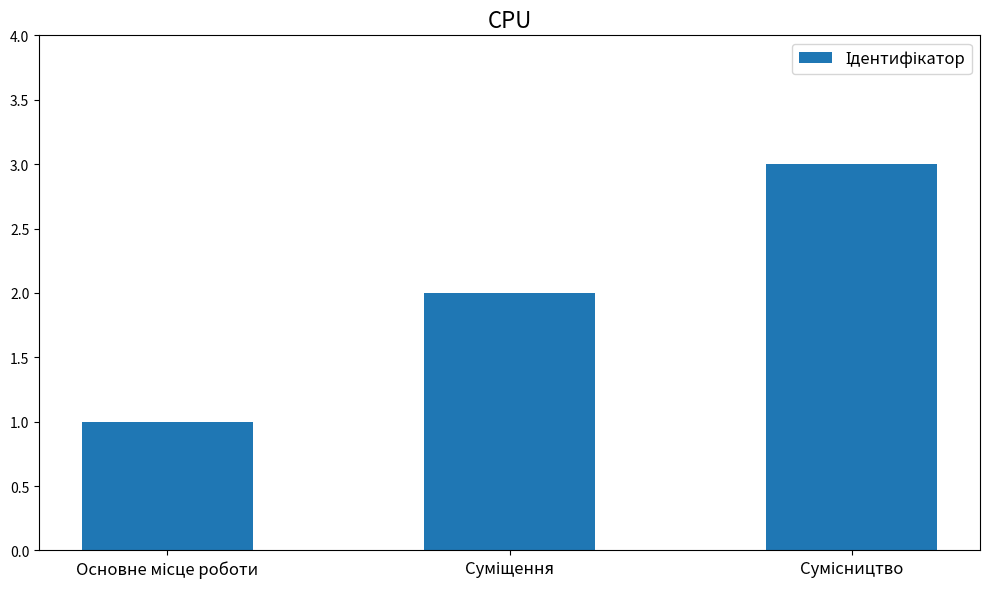

What is the greatest value displayed?

3